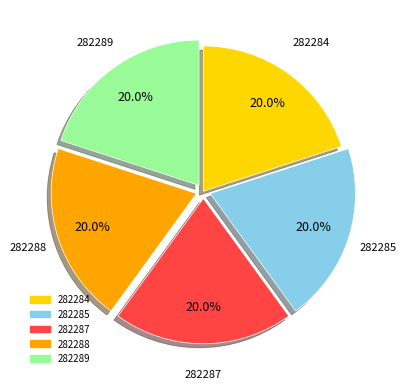

Is it true that 282288 is 20% of the pie?

True